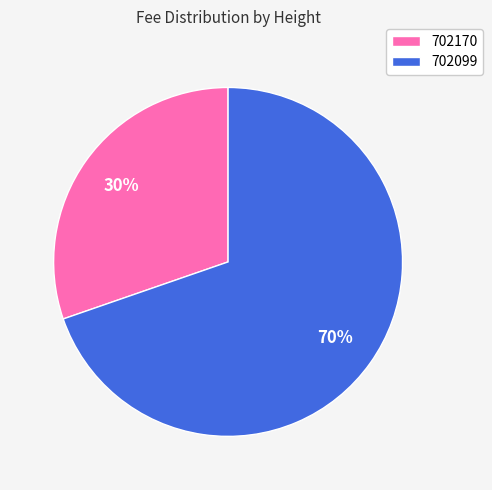

Between 702170 and 702099, which is larger?

702099